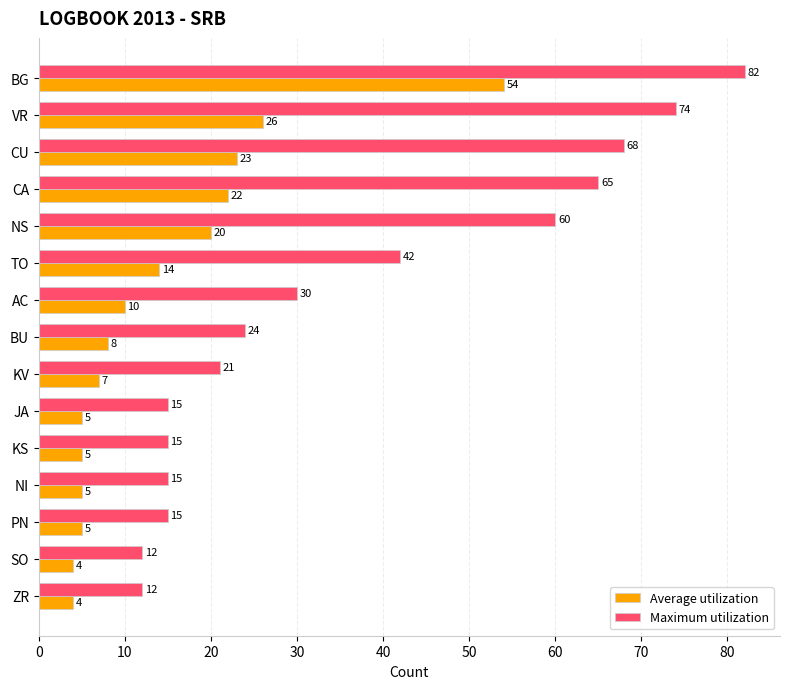

How many data points does each series have?

15